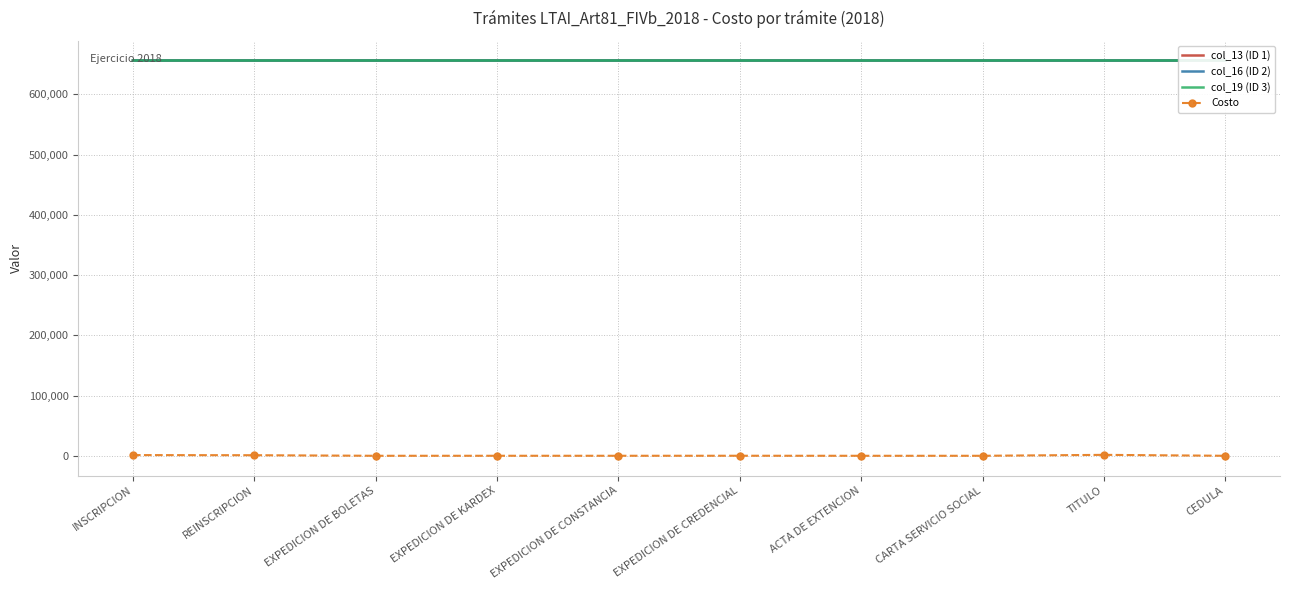

Count the number of categories in the chart.

10